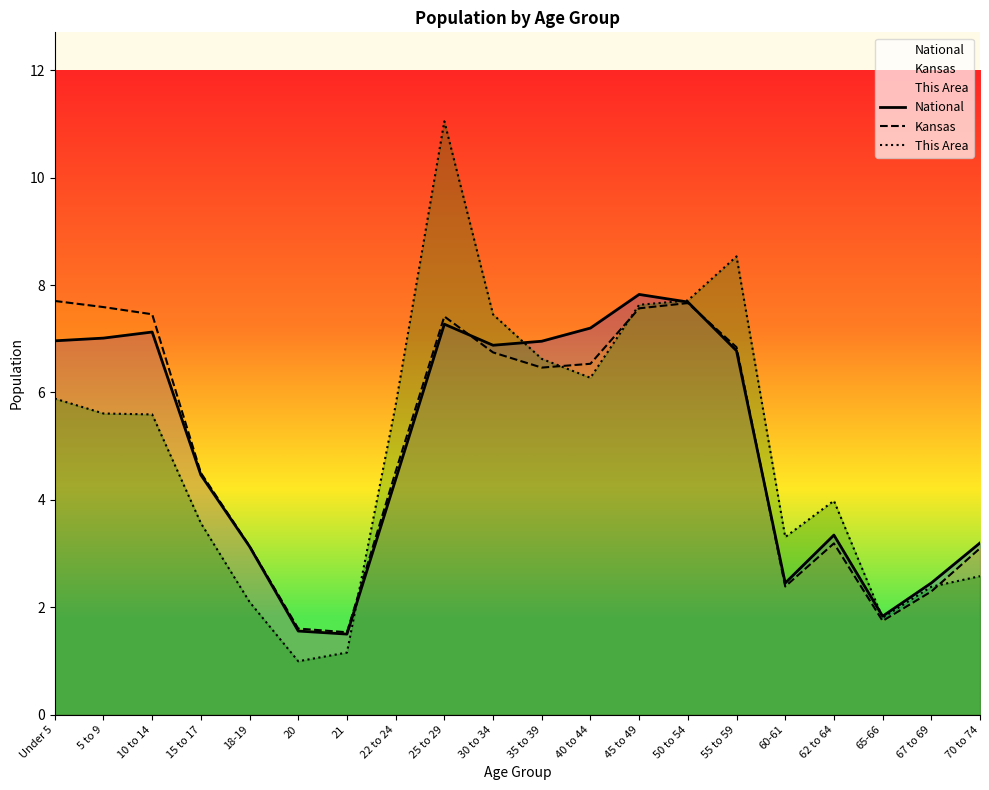

Reading left to right, extract all data points from this chart.

National: 7.0	7.0	7.1	4.5	3.1	1.6	1.5	4.4	7.3	6.9	7.0	7.2	7.8	7.7	6.8	2.5	3.3	1.8	2.5	3.2
Kansas: 7.7	7.6	7.5	4.5	3.1	1.6	1.5	4.5	7.4	6.7	6.5	6.5	7.6	7.7	6.8	2.4	3.2	1.7	2.3	3.1
This Area: 5.9	5.6	5.6	3.6	2.1	1.0	1.2	5.8	11.0	7.5	6.6	6.3	7.6	7.7	8.5	3.3	4.0	1.8	2.4	2.6